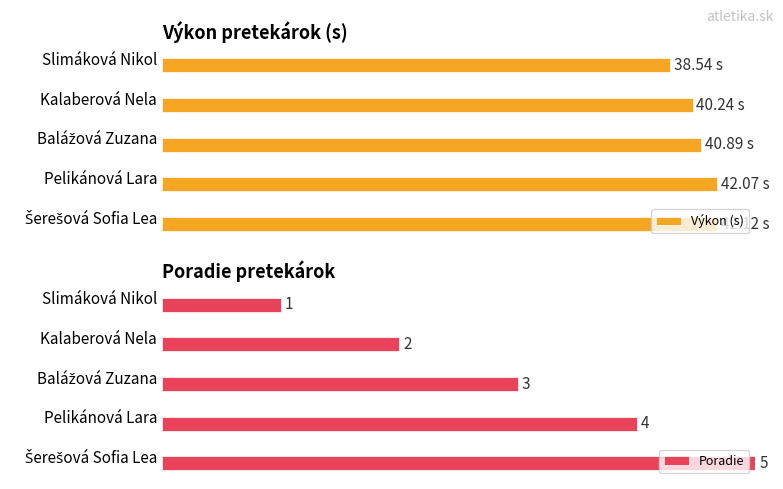

List the series in order of their overall mean, lowest first.

Poradie, Výkon (s)